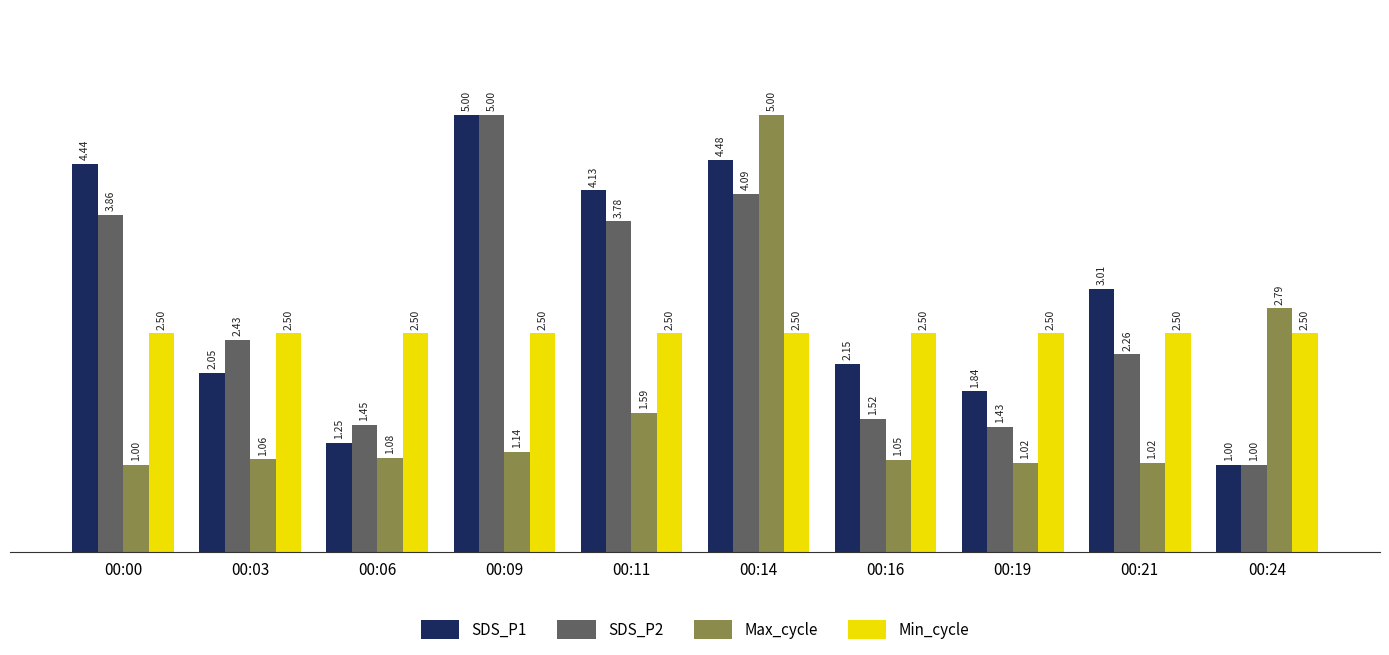

At how many categories does at least one series exceed 4?

4